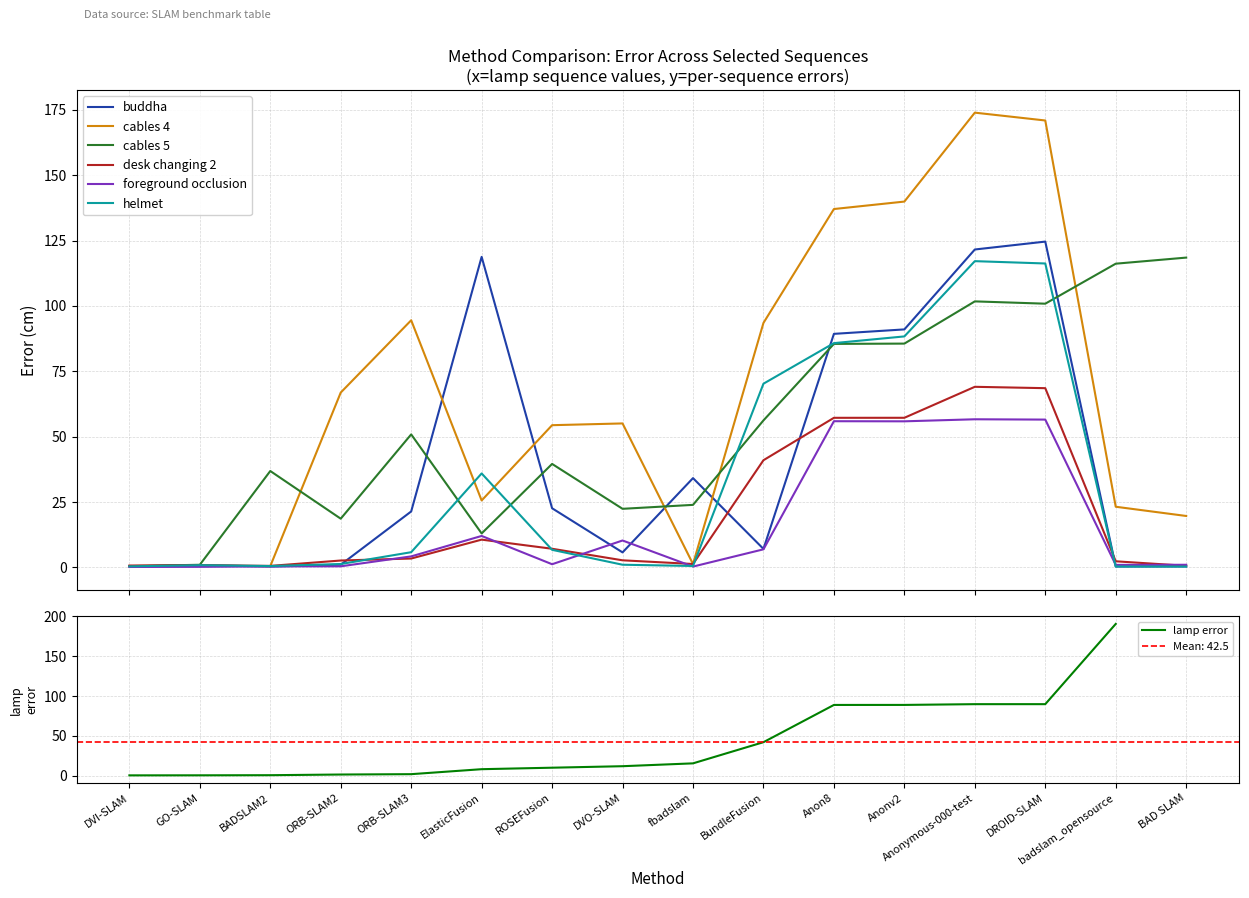

What is the sum of the buddha values at ORB-SLAM2 and DROID-SLAM?

125.6